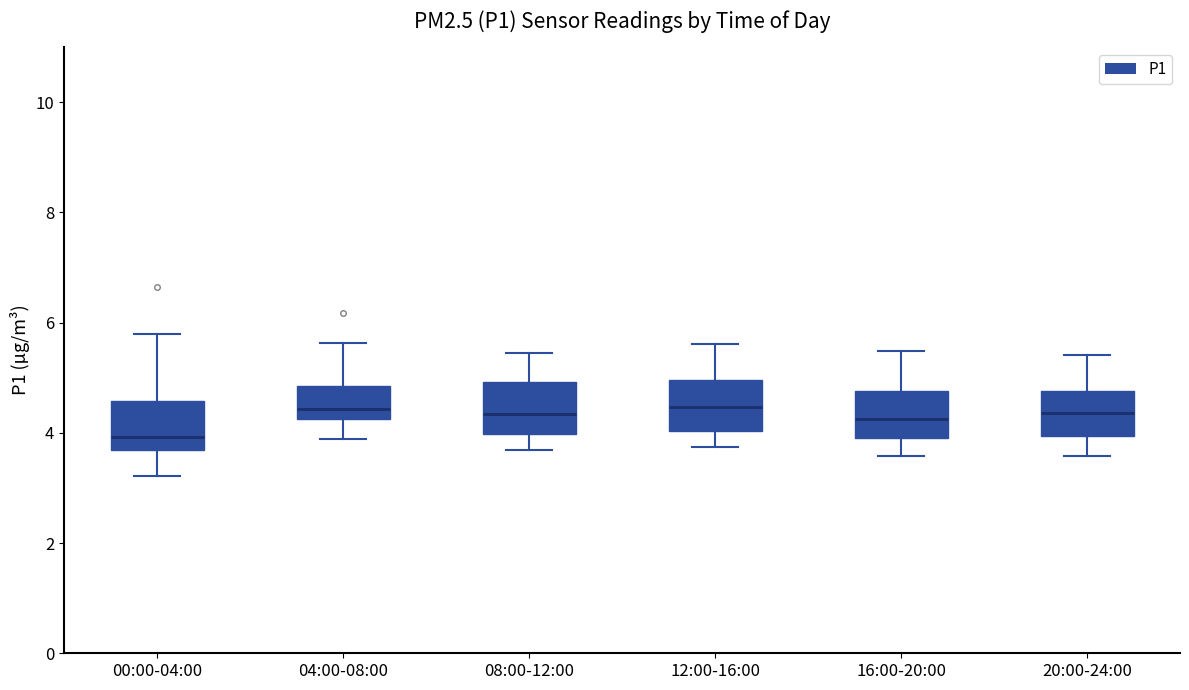

Where is the lower edge of the box for 00:00-04:00 on the y-axis? The values are not printed on the chart, so give them approximately, as read against the axis.

3.6